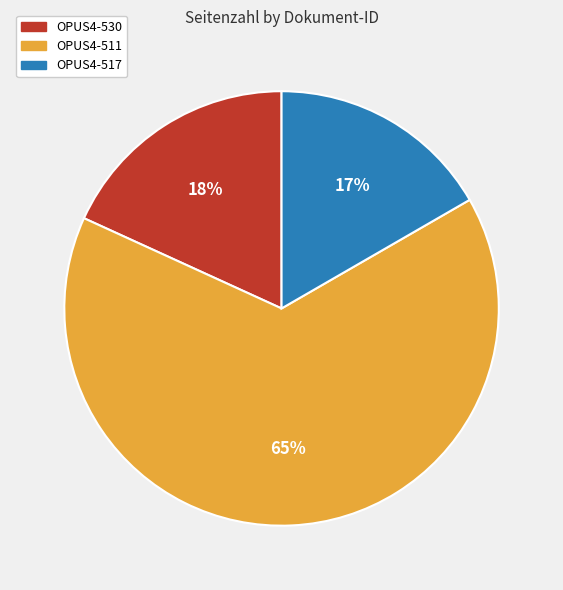

Count the number of slices in the pie.

3